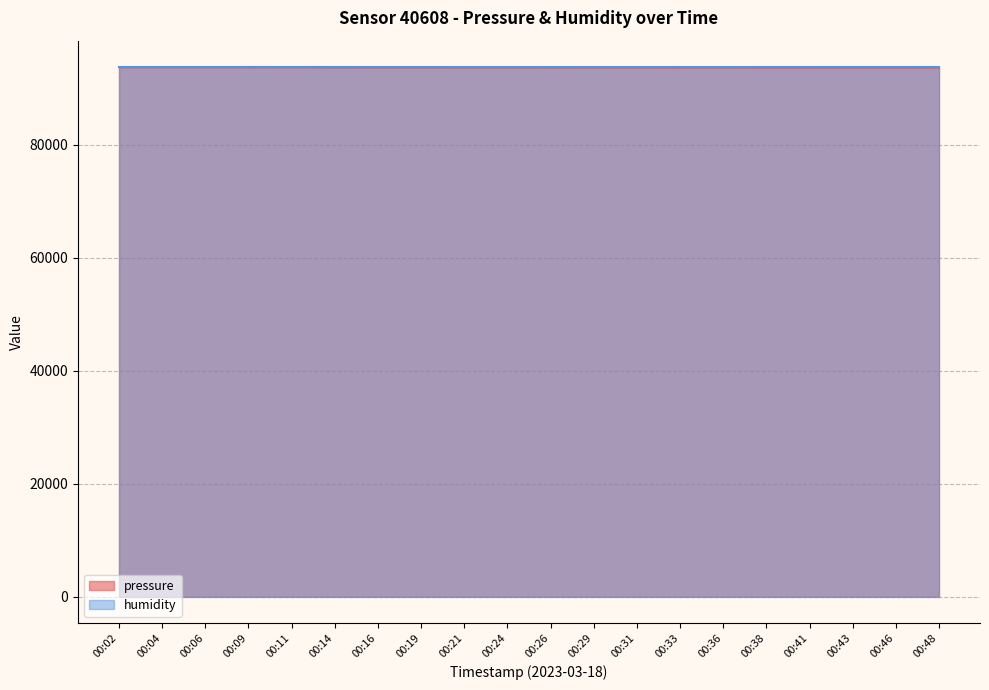

Reading left to right, what are all the values shown in this chart?

00:02=93751.0	00:04=93747.6	00:06=93752.6	00:09=93745.2	00:11=93749.4	00:14=93738.8	00:16=93732.1	00:19=93733.0	00:21=93729.8	00:24=93723.9	00:26=93720.8	00:29=93718.2	00:31=93714.8	00:33=93711.4	00:36=93719.8	00:38=93709.1	00:41=93707.5	00:43=93706.7	00:46=93708.4	00:48=93705.0